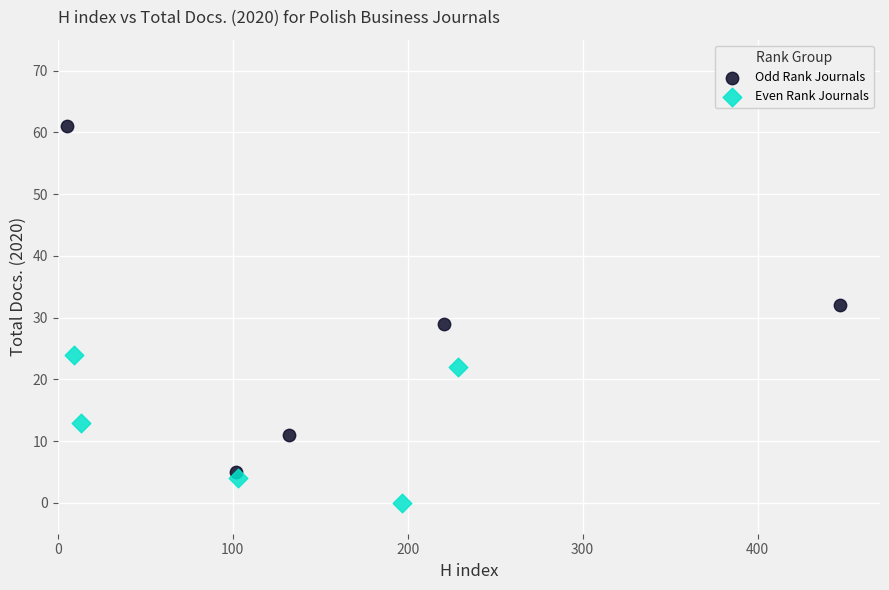

Which series contains the highest Y value?

Odd Rank Journals